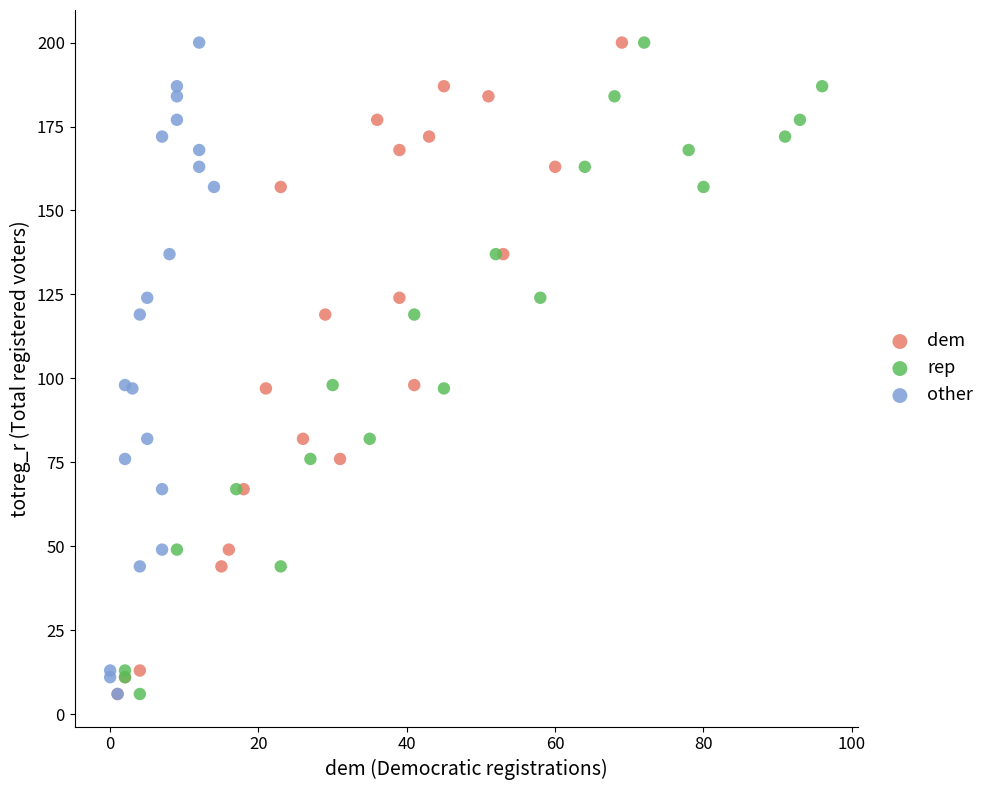

What are all the series names shown in the legend?

dem, rep, other